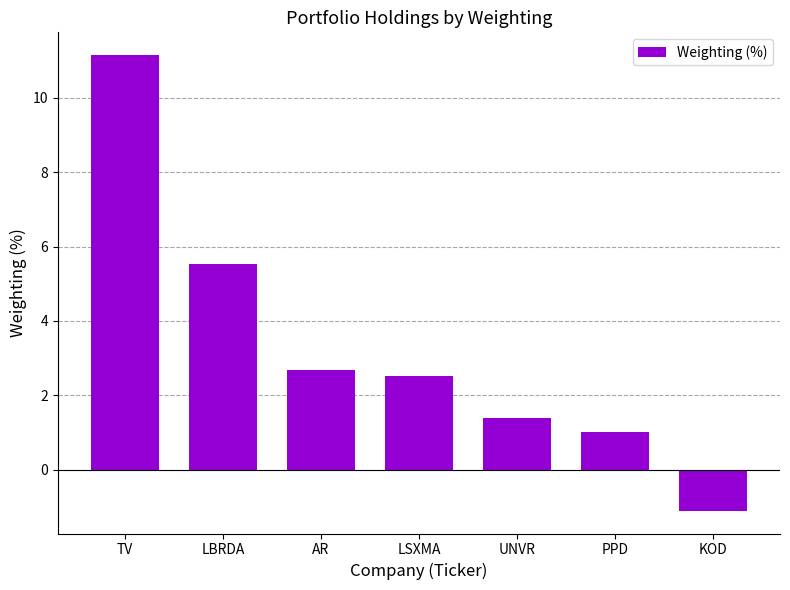

Between KOD and UNVR, which is larger?

UNVR